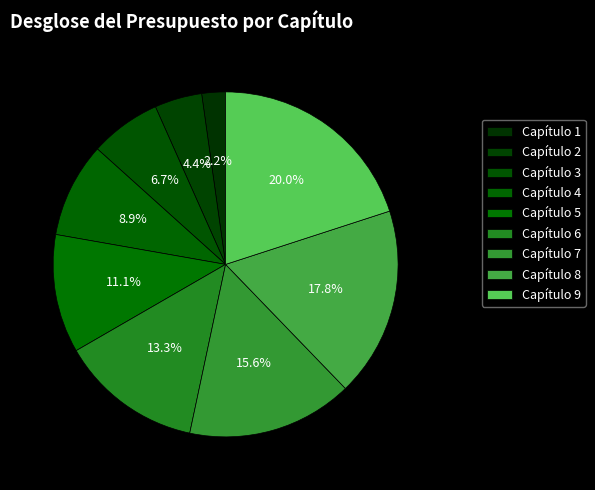

Count the number of slices in the pie.

9